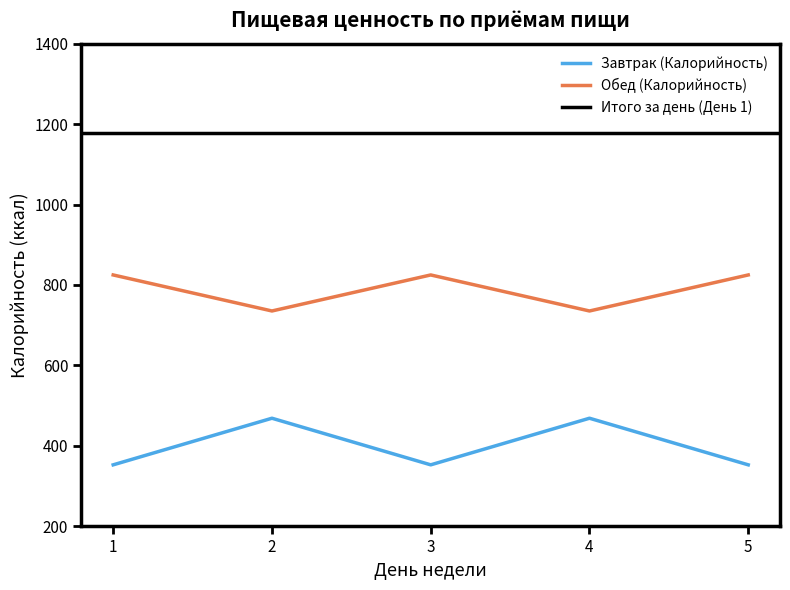

What is the sum of all Обед (Калорийность) values?

3945.3